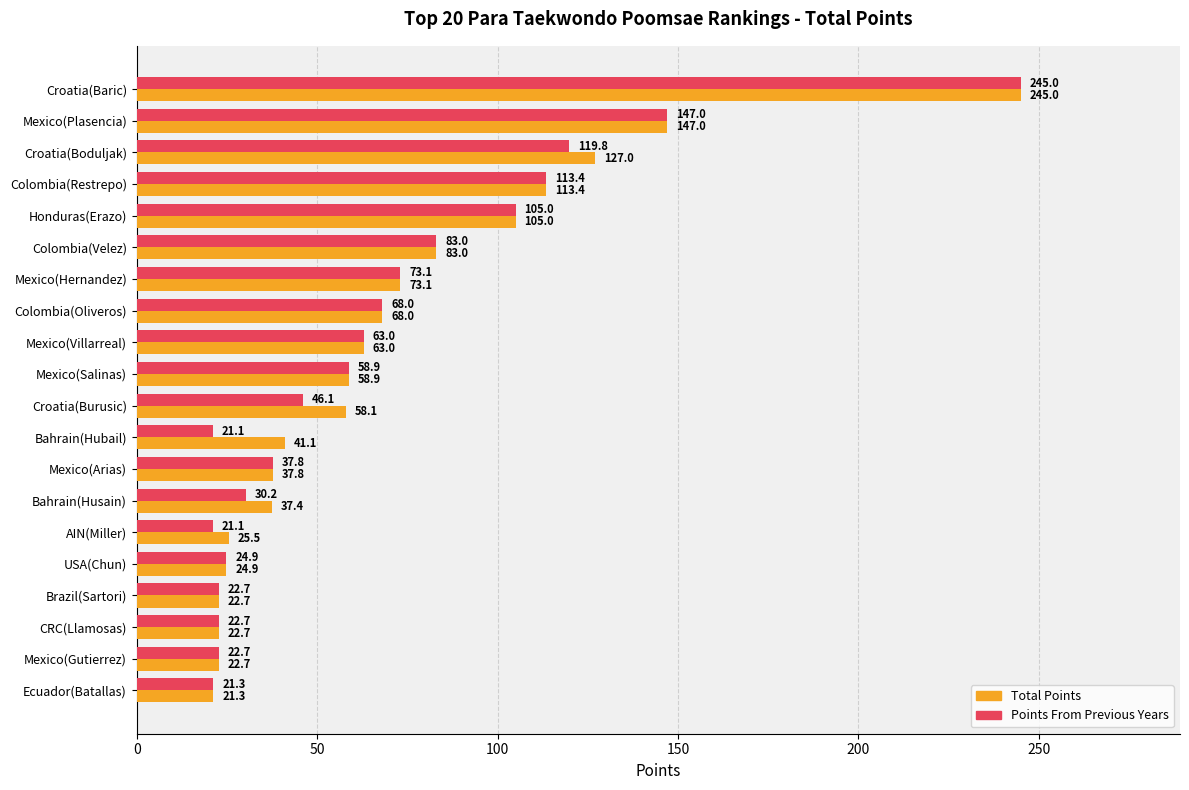

How many values in the Total Points series exceed 58?

11